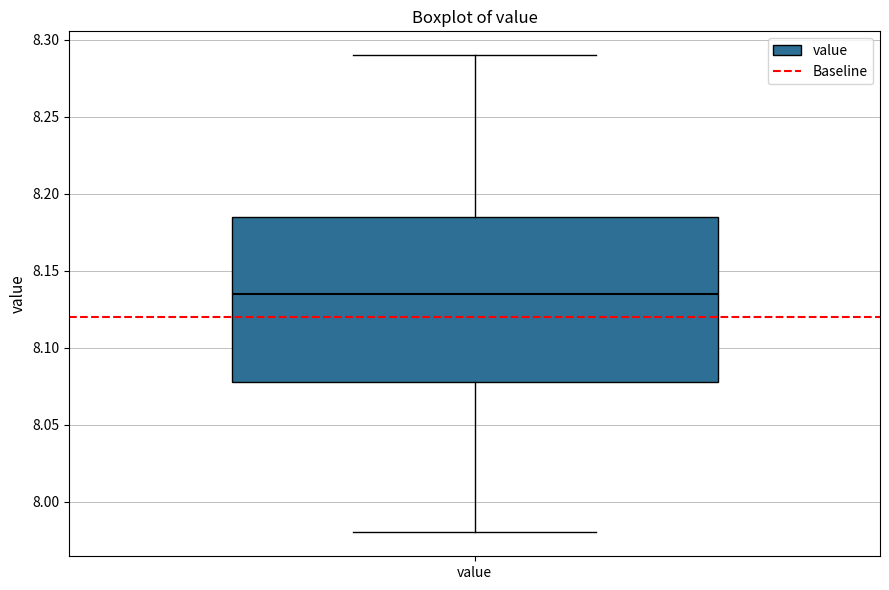

Transcribe this box plot: give where the median line is, the range the box spans, and where the two whiskers end, as read against the y-axis. The values are not printed on the chart, so give them approximately, as read against the axis.

median 8.135, box 8.080 to 8.185, whiskers 7.980 to 8.290